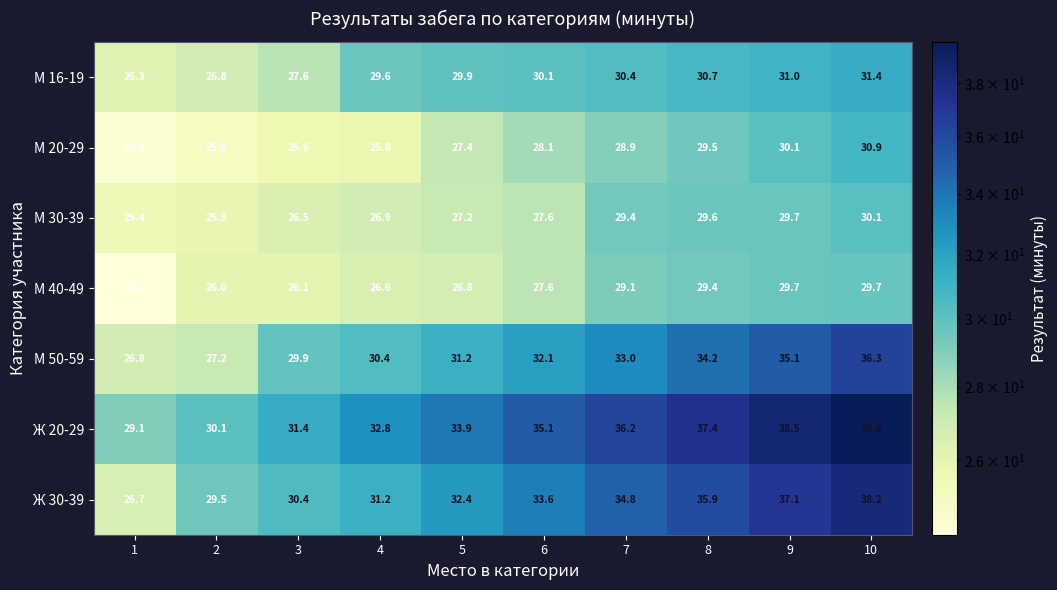

Which series has the largest total across all categories?

Ж 20-29